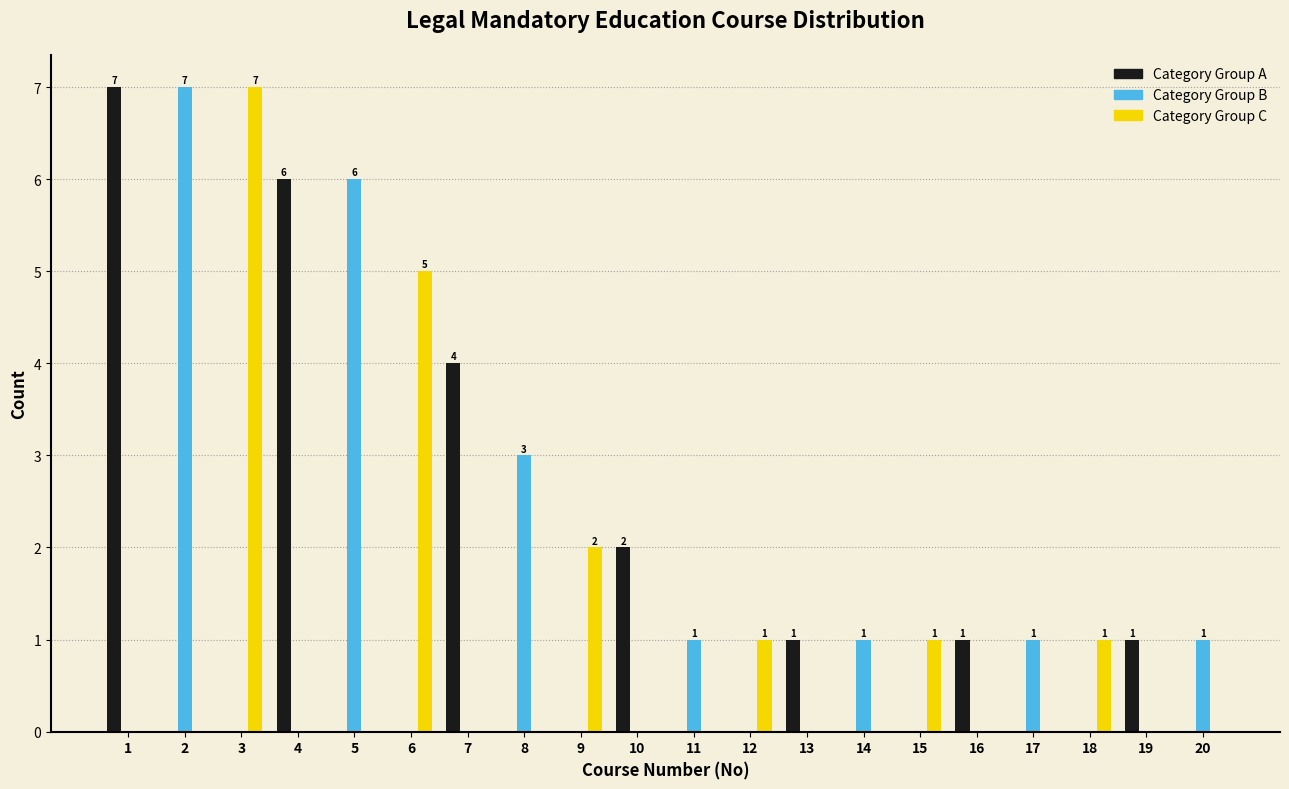

What is the maximum value shown in the chart?

7